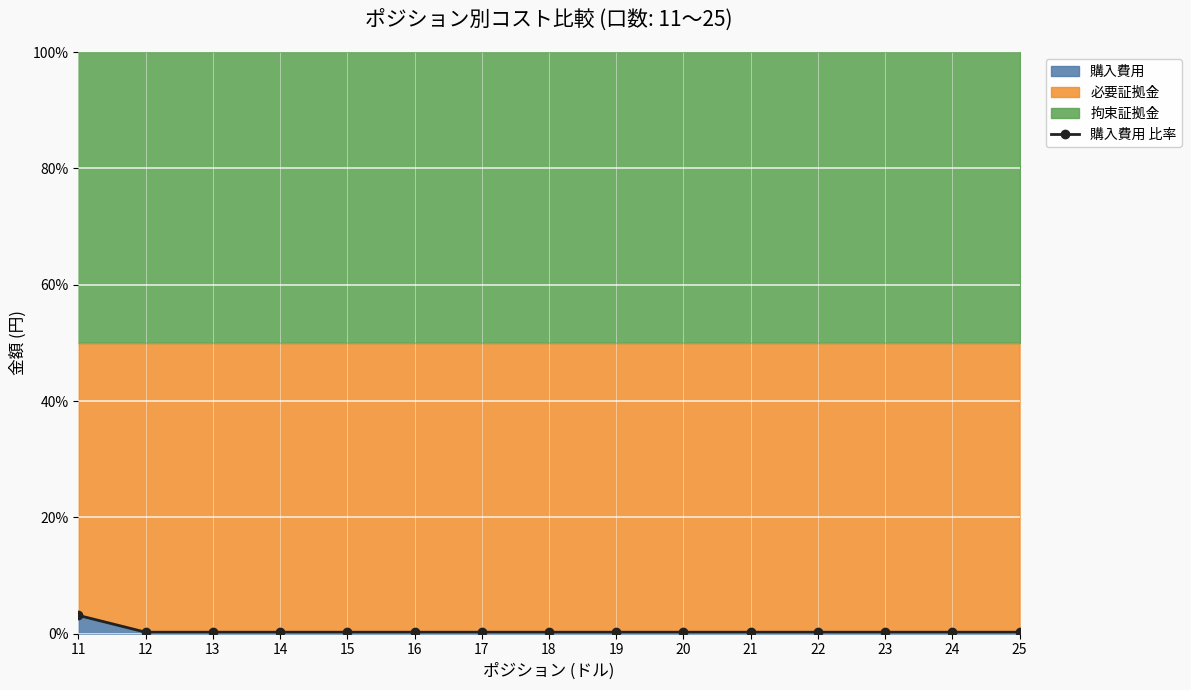

List the labels in order of value, largest first.

11, 14, 16, 17, 19, 21, 12, 13, 15, 18, 20, 22, 23, 24, 25